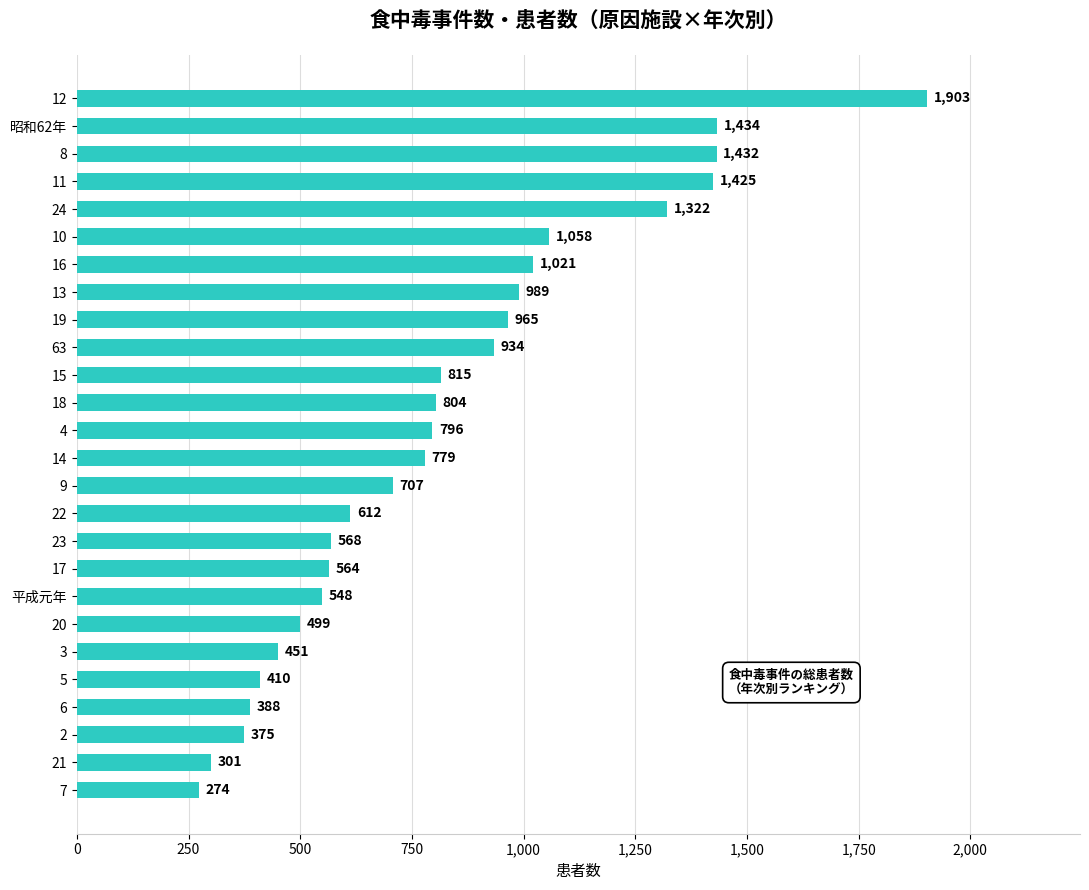

Is it true that the value at 17 is 564?

True